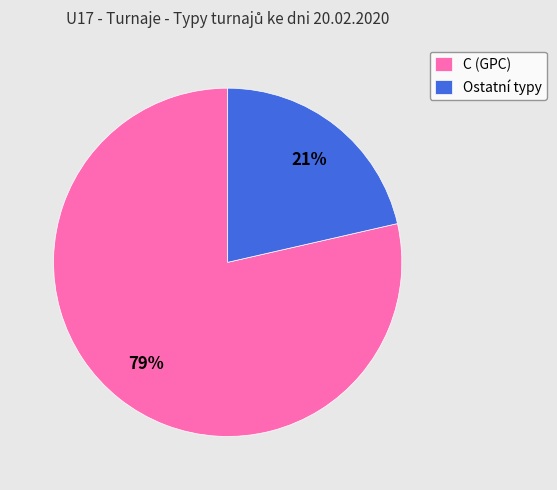

To the nearest percent, what is the average slice percentage?

50%